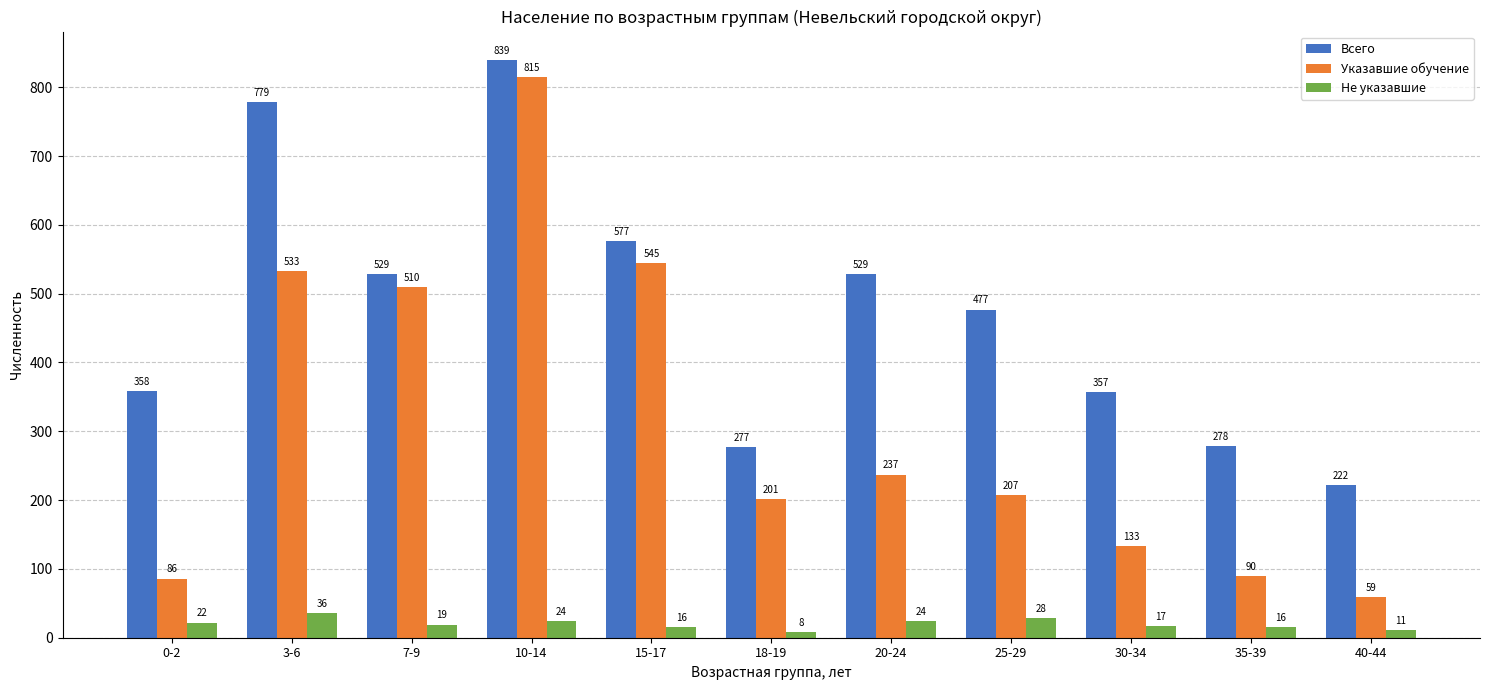

What is the label of the 9th bar from the left?

30-34